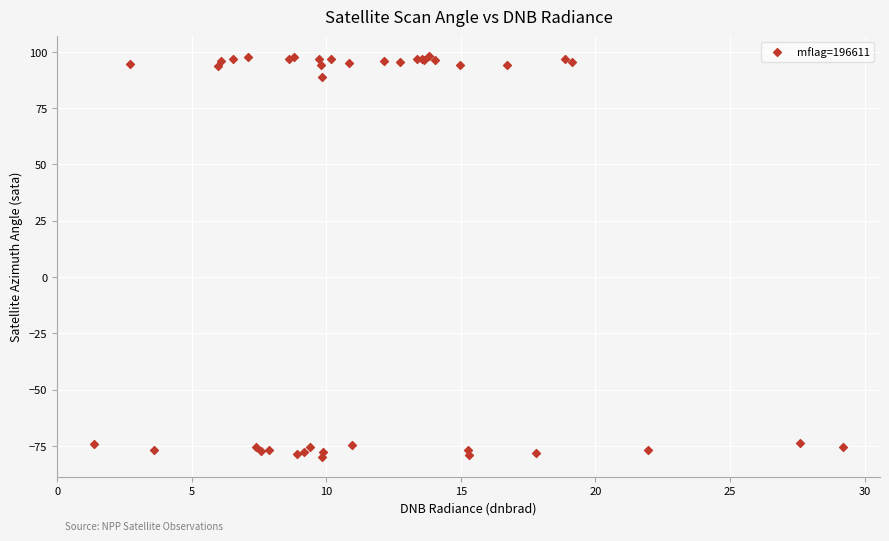

What Y value in the scatter plot is closest to 9?

89.0